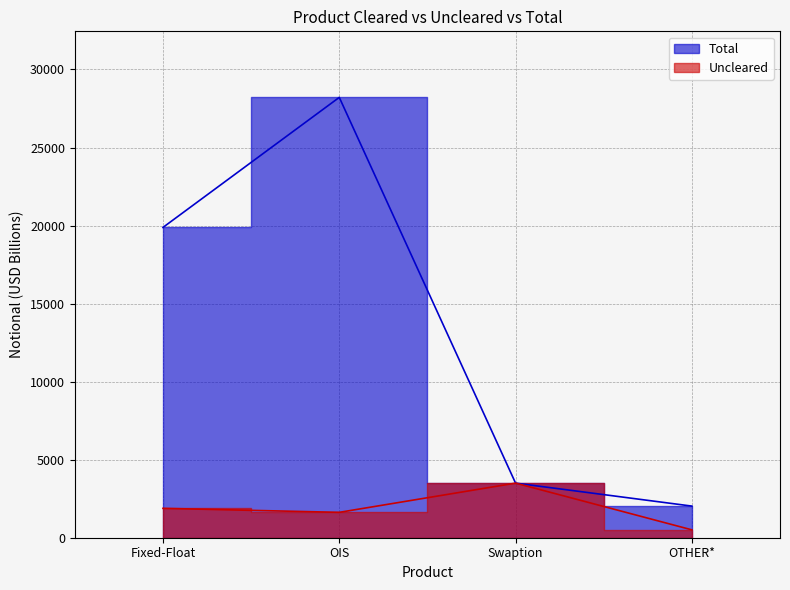

Which category has the lowest value in the Total series?

OTHER*